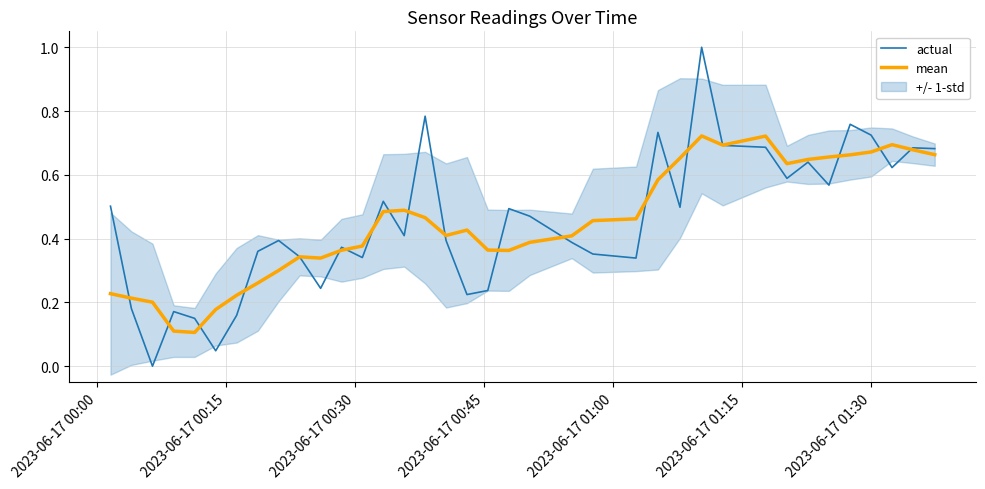

In mean, how many points are lower than both neighbors (excluding endpoints)?

6